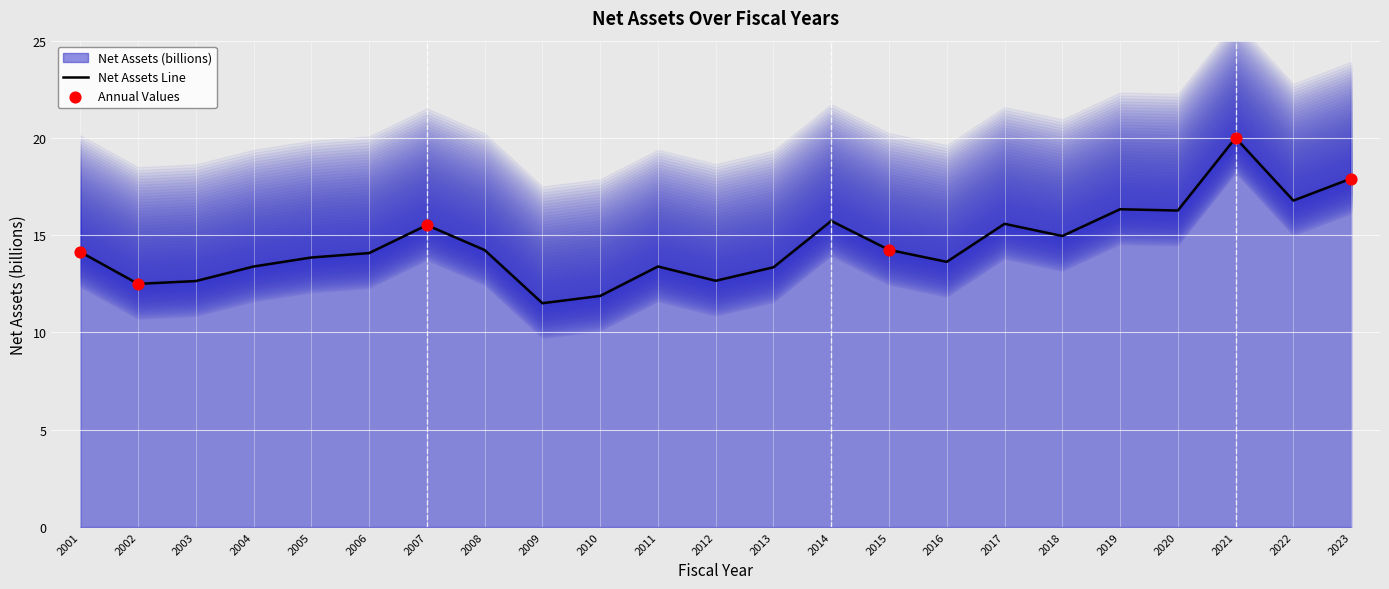

Which has a higher value, 2012 or 2017?

2017